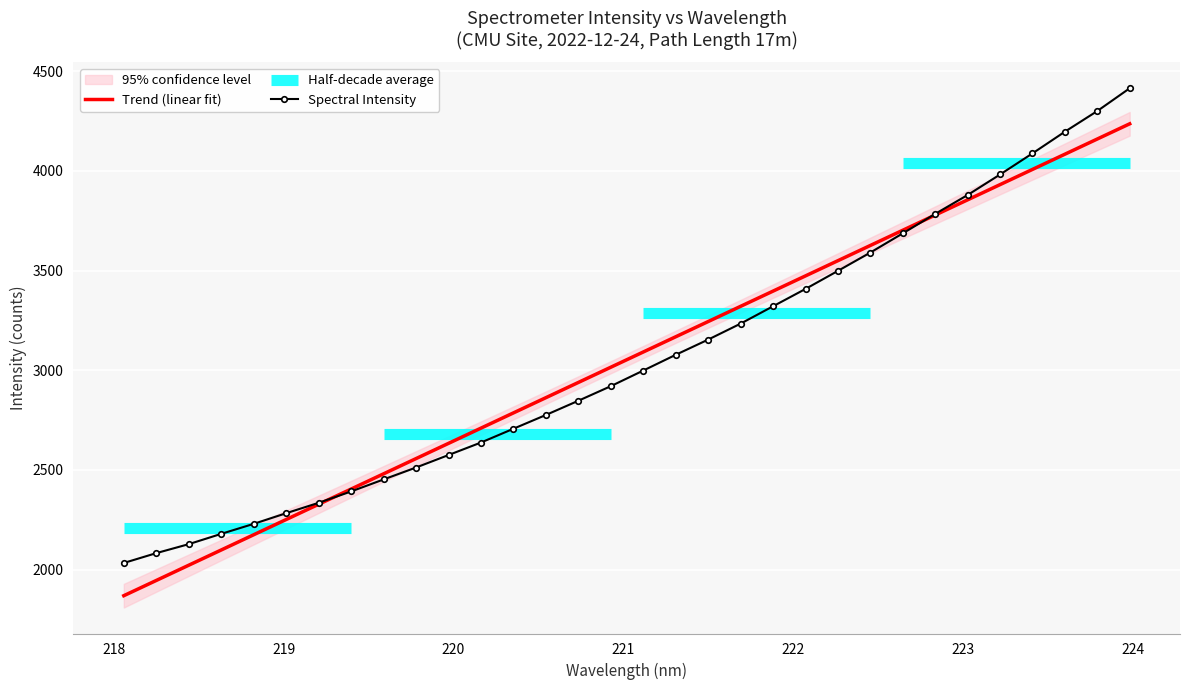

What is the smallest value displayed?

2033.0